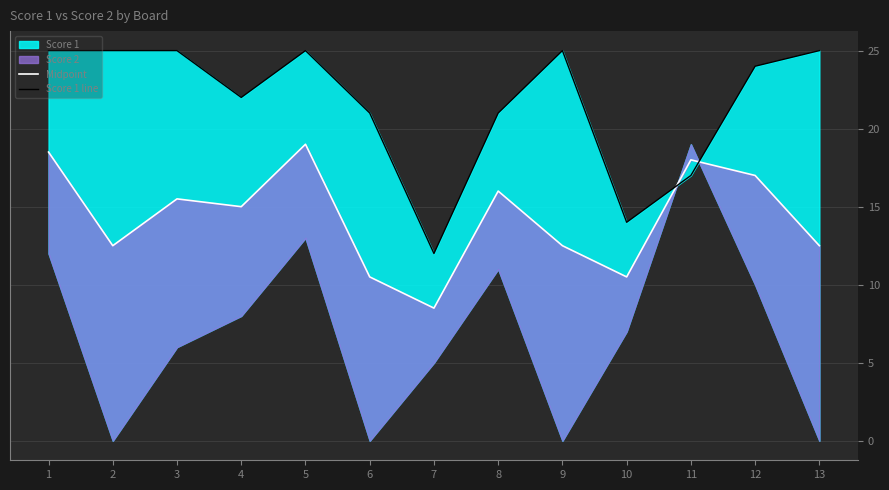

List the labels in order of Score 1 line value, largest first.

1, 2, 3, 5, 9, 13, 12, 4, 6, 8, 11, 10, 7